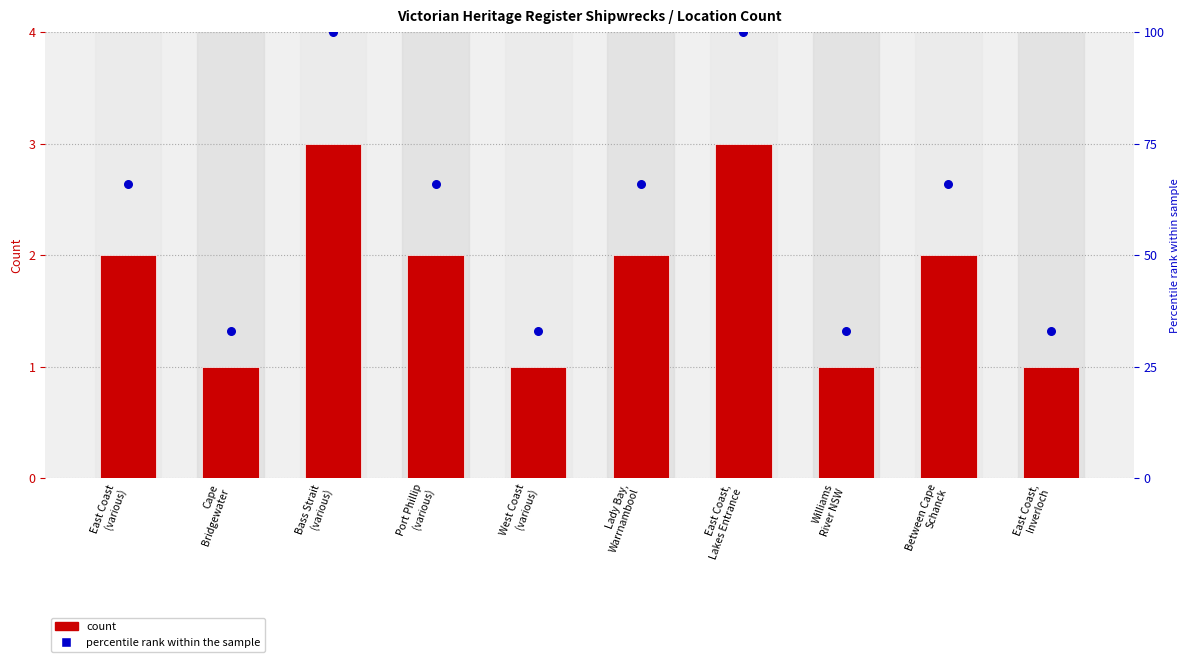

Which series contains the highest Y value?

percentile rank within the sample